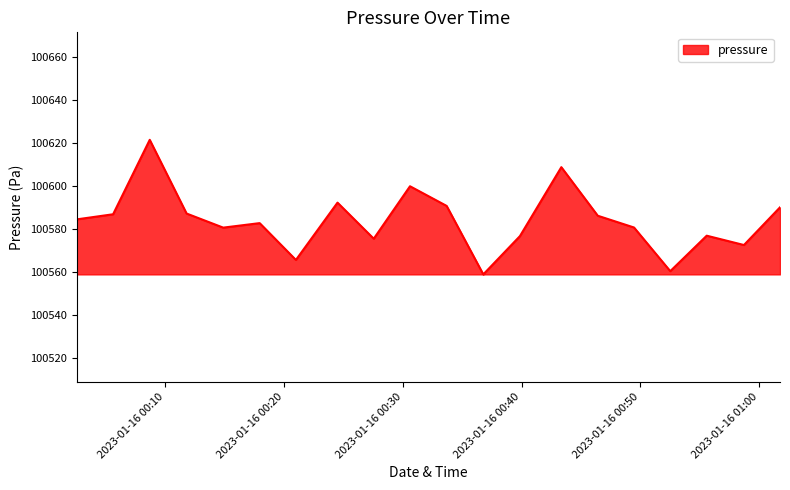

True or false: the data has more than 2 interior local peaks.

True